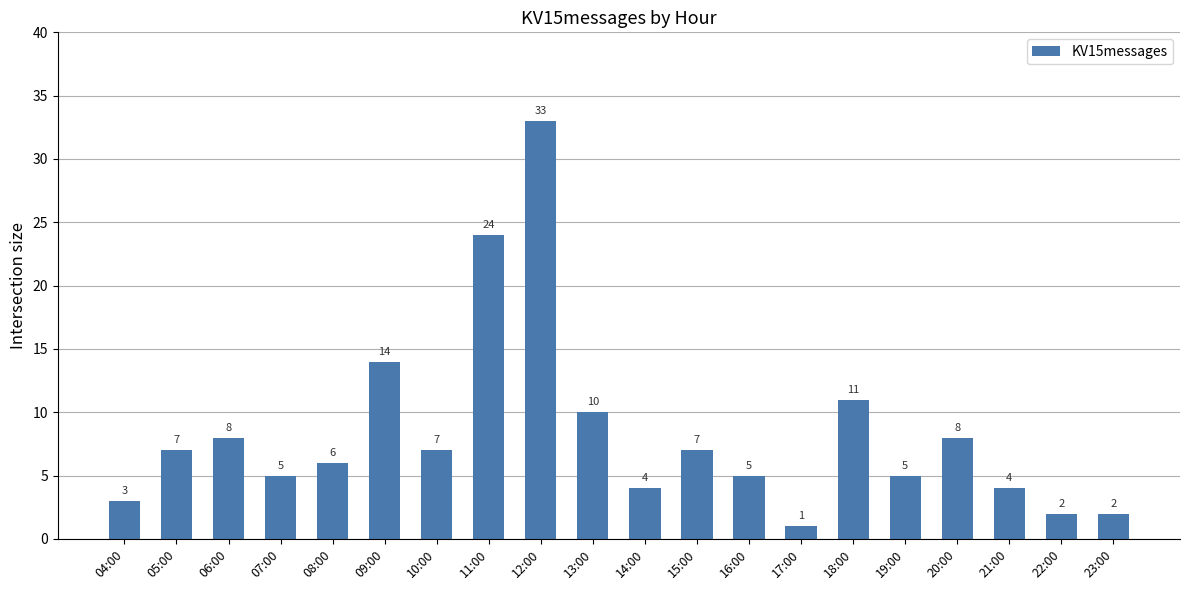

What is the label of the 3rd bar from the right?

21:00